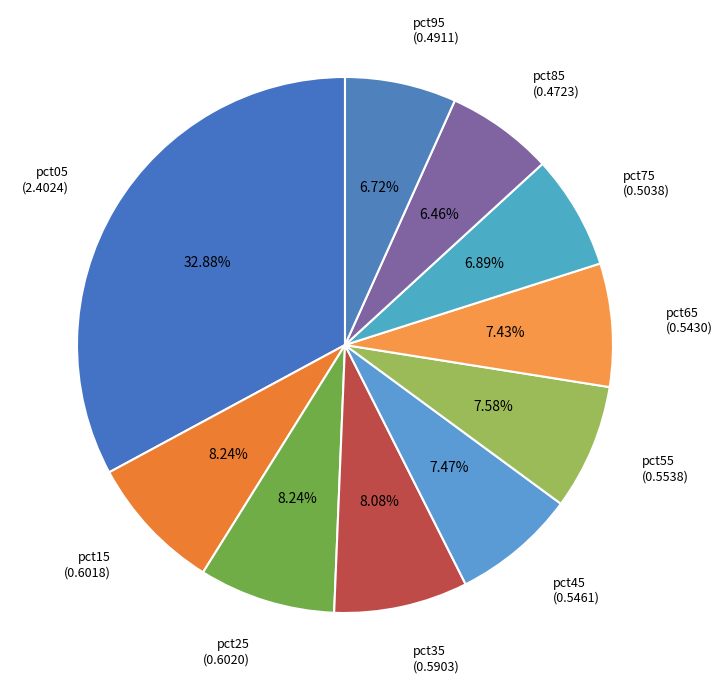

Is pct45 the majority of the pie?

No